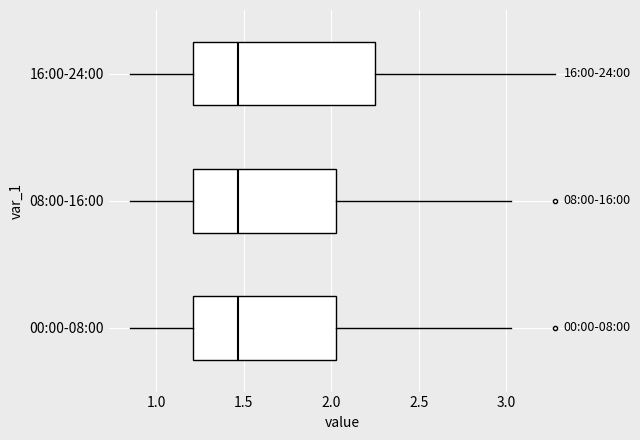

Comparing the boxes themselves (not the whiskers), which one is the widest?

16:00-24:00